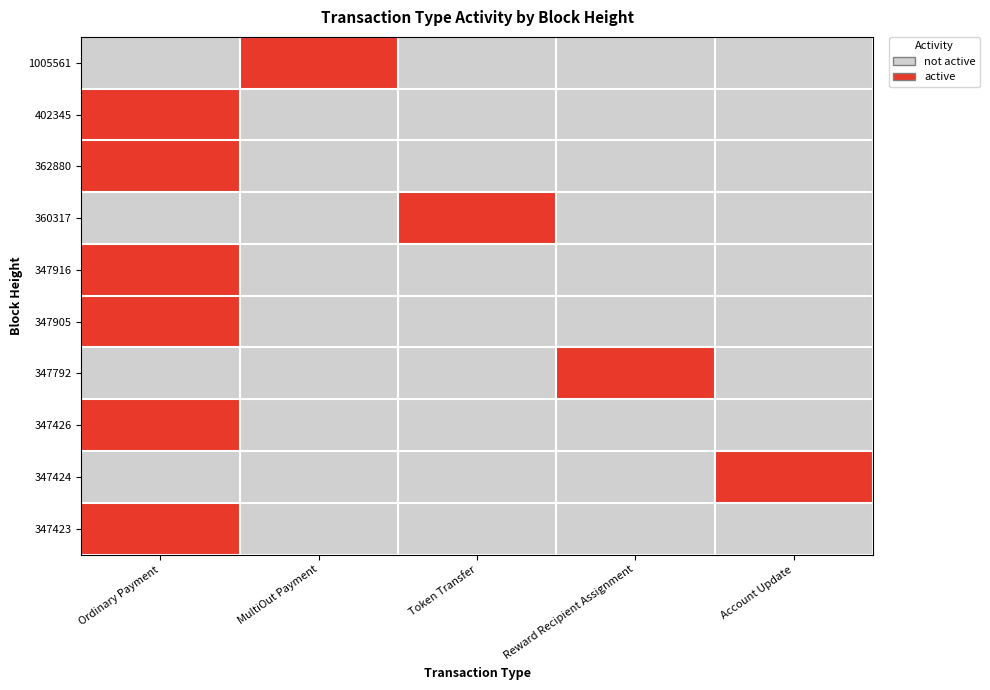

How many distinct data groups are displayed?

10